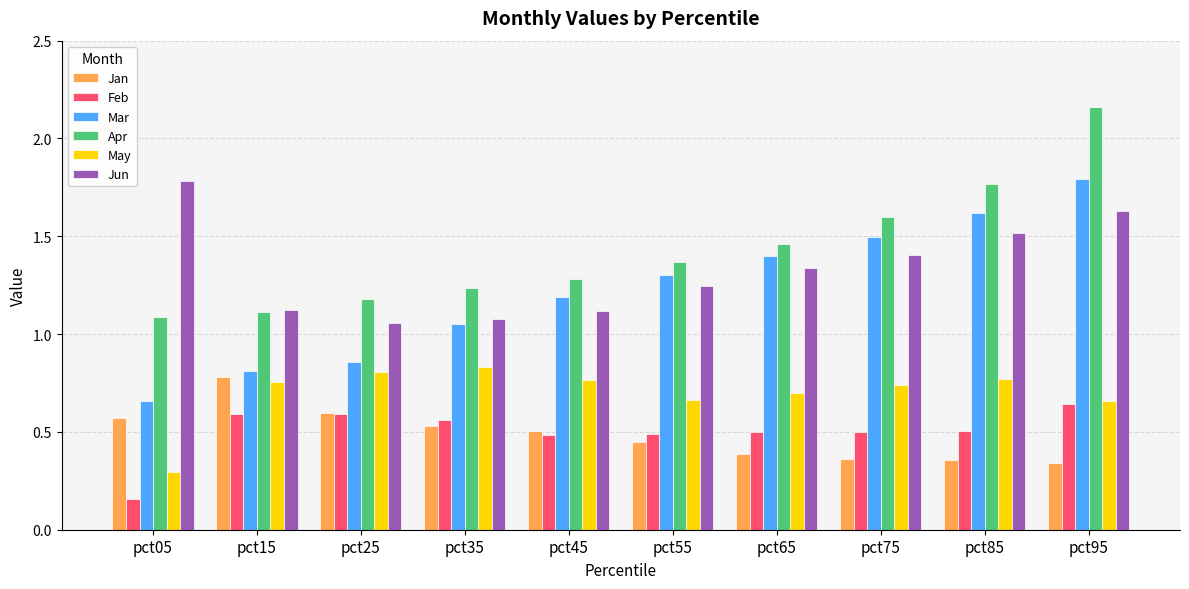

At which category is the sum across all series the highest?

pct95